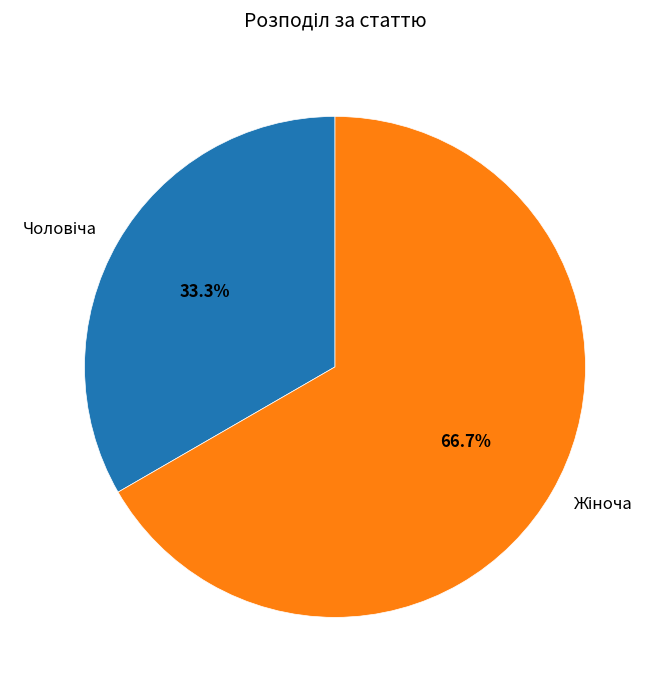

Is there any slice that represents more than half of the pie?

Yes